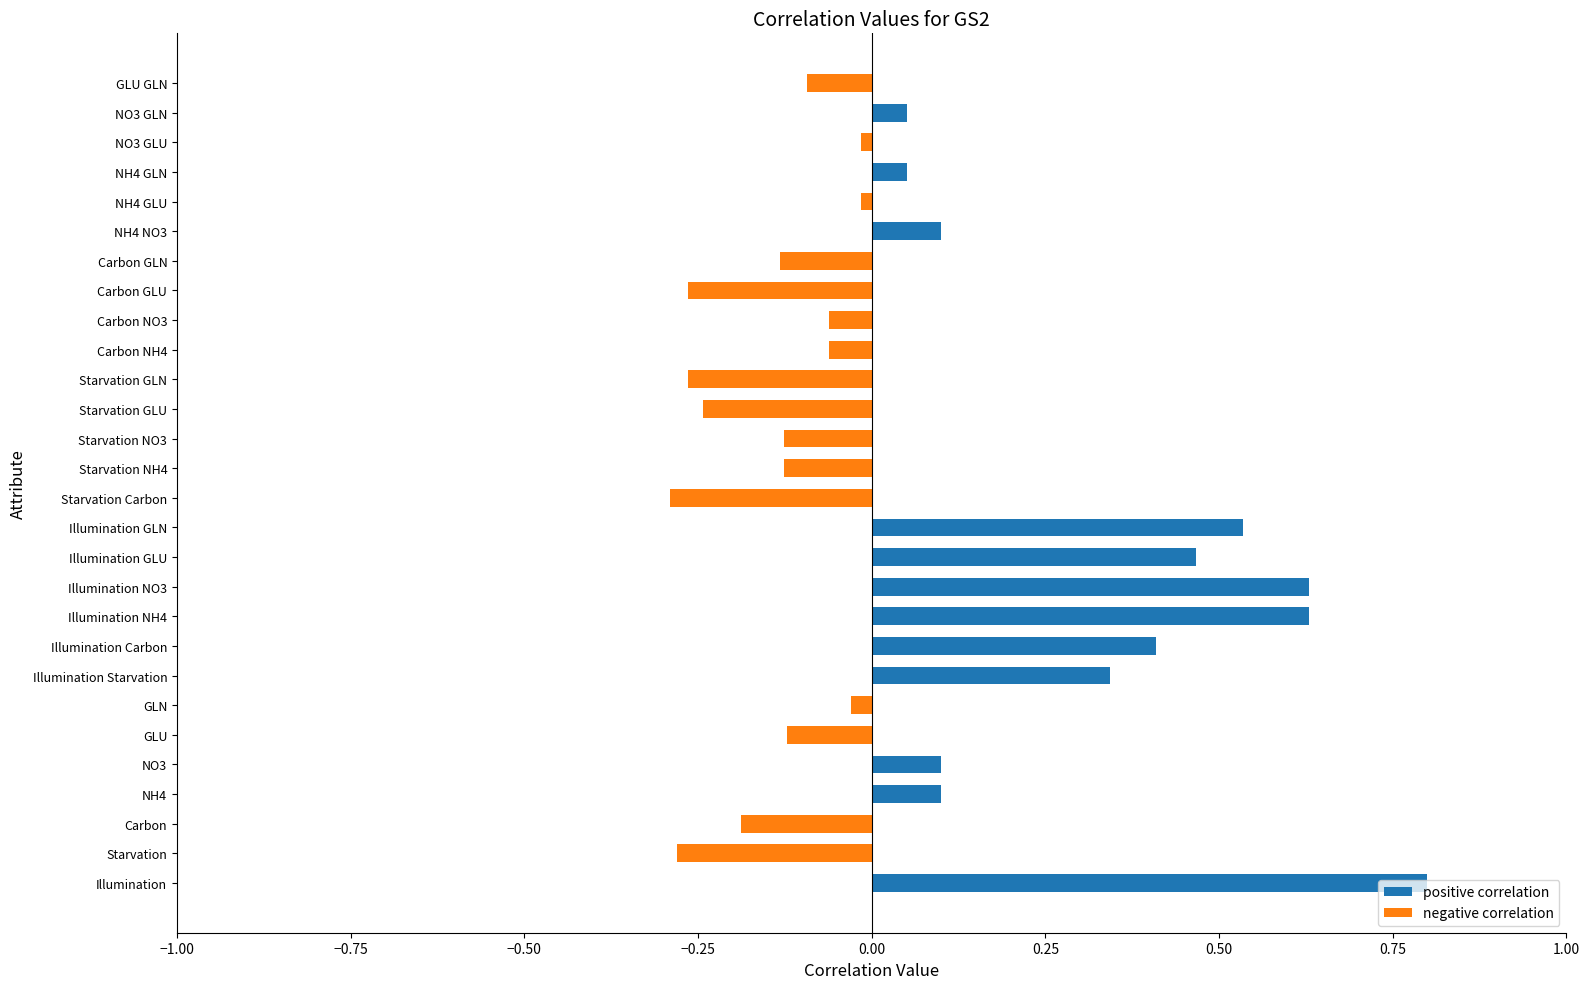

Rank the series by their average value, from lowest to highest.

negative correlation, positive correlation